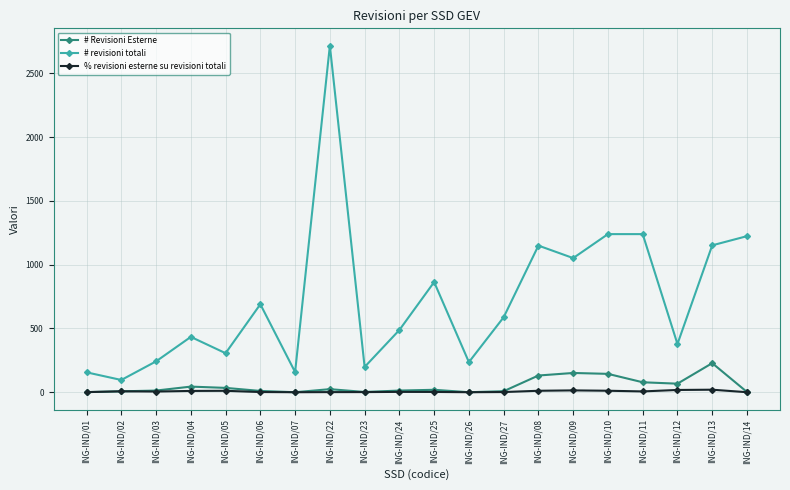

Which series has the widest spread of values?

# revisioni totali